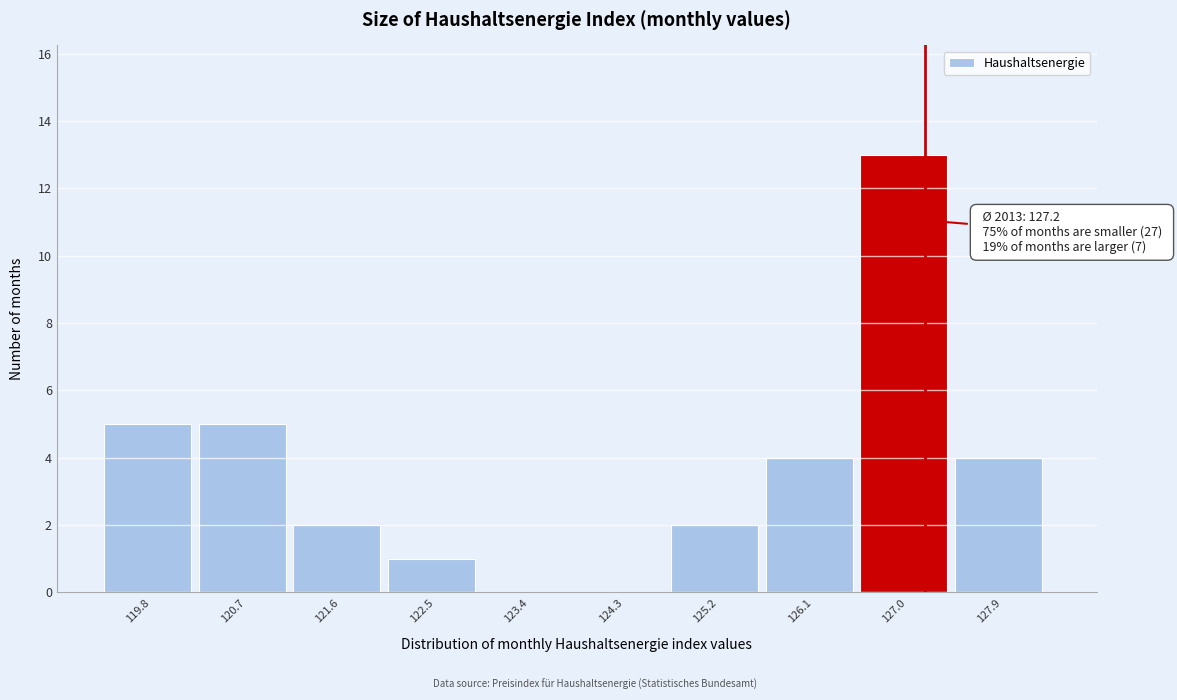

Which range on the x-axis has the tallest bar?

126.58 to 127.49